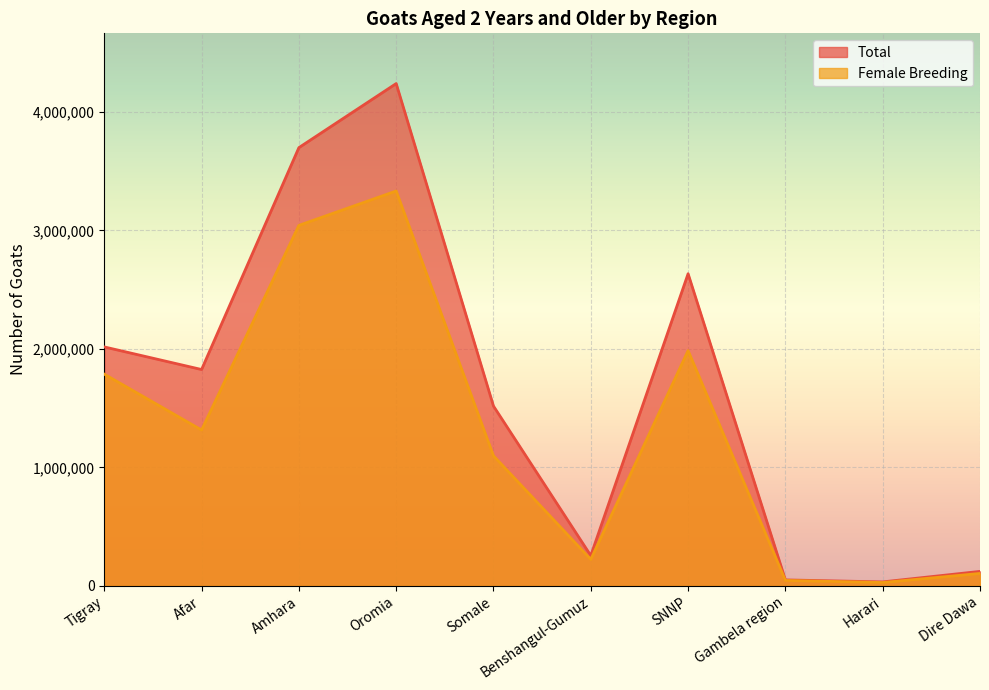

Where is Total nearest to the value 2136187?

Tigray